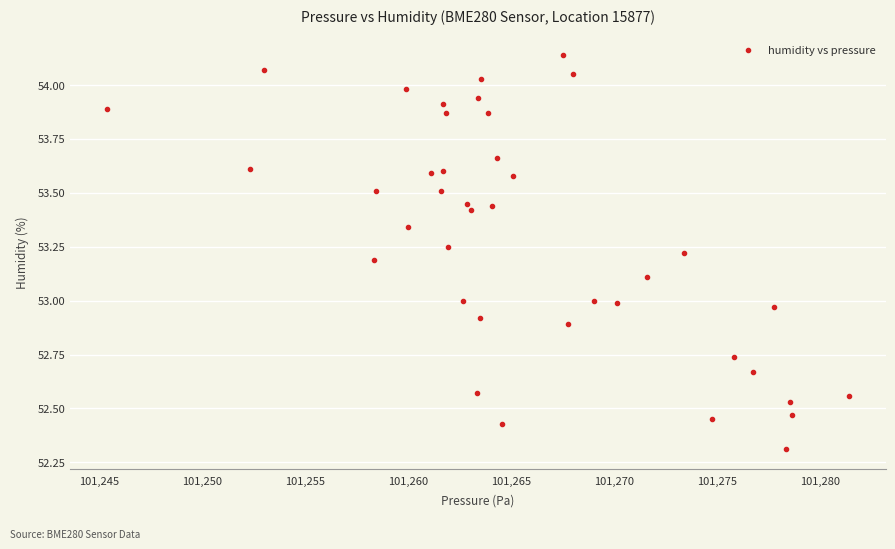

What is the range of X values (max minus min)?

36.0